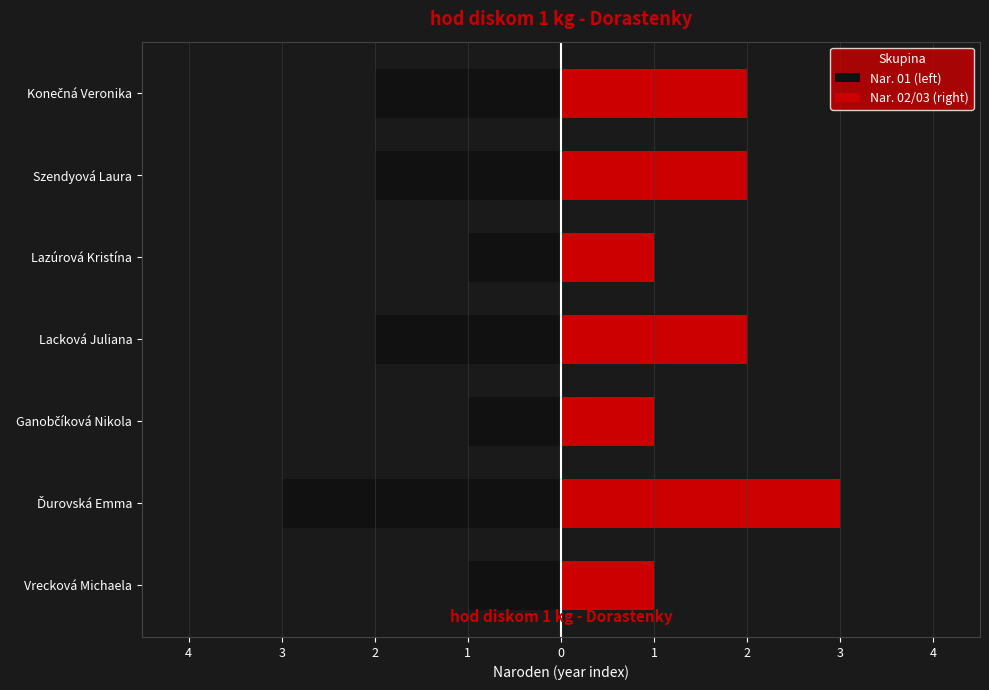

Which series has the widest spread of values?

Nar. 01 (left)